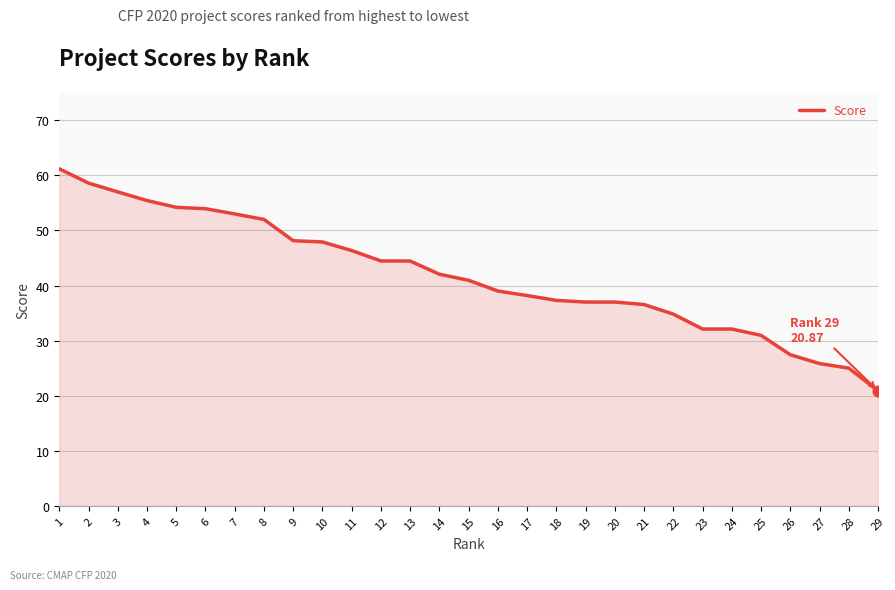

What is the ratio of the value at 8 to the value at 6?

1.0